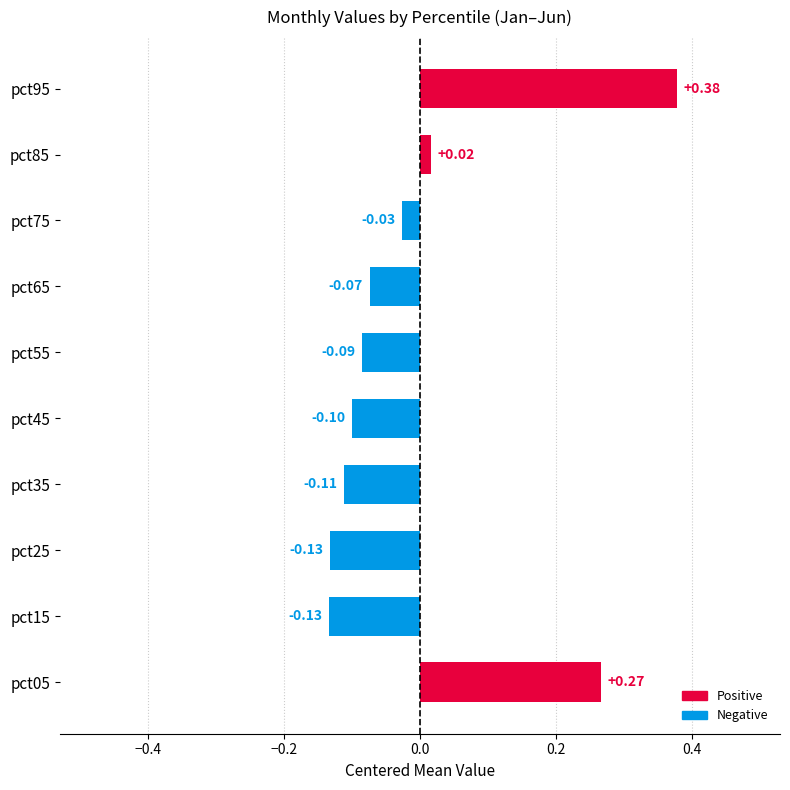

What is the difference between the maximum and minimum values?

0.5